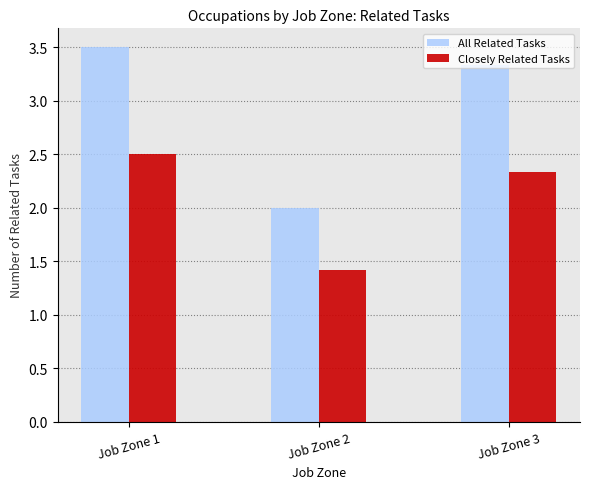

What is the value of the Closely Related Tasks bar at the 2nd from the left?

1.4